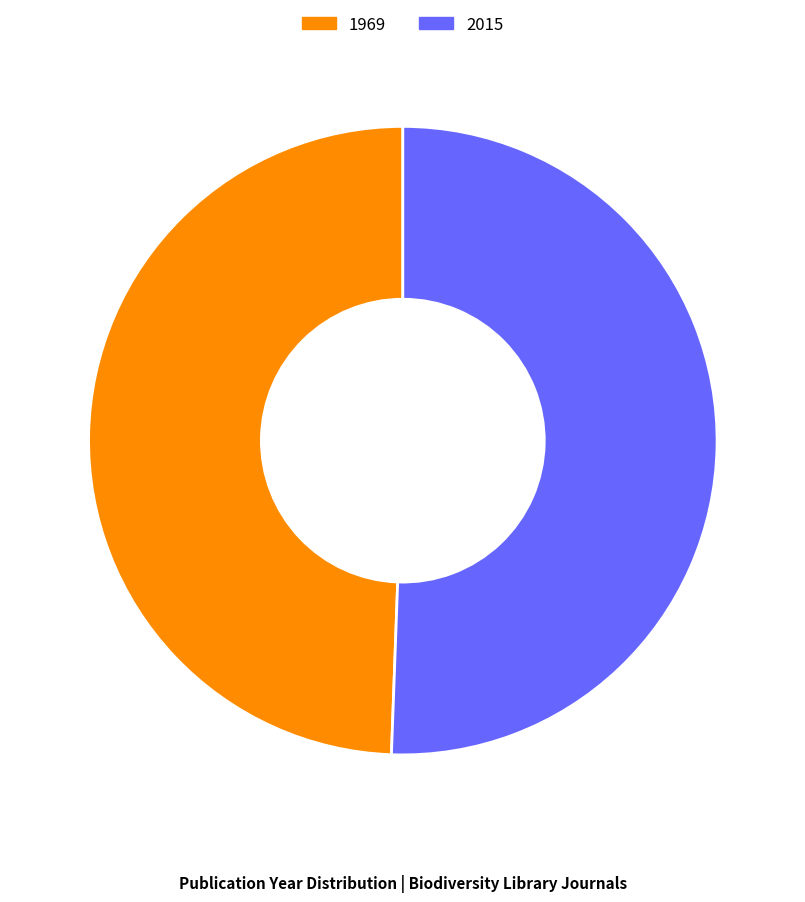

Do 2015 and 1969 together represent more than half of the pie?

Yes